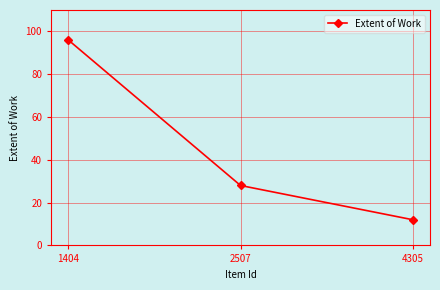

What is the value of the 2nd point from the left?

28